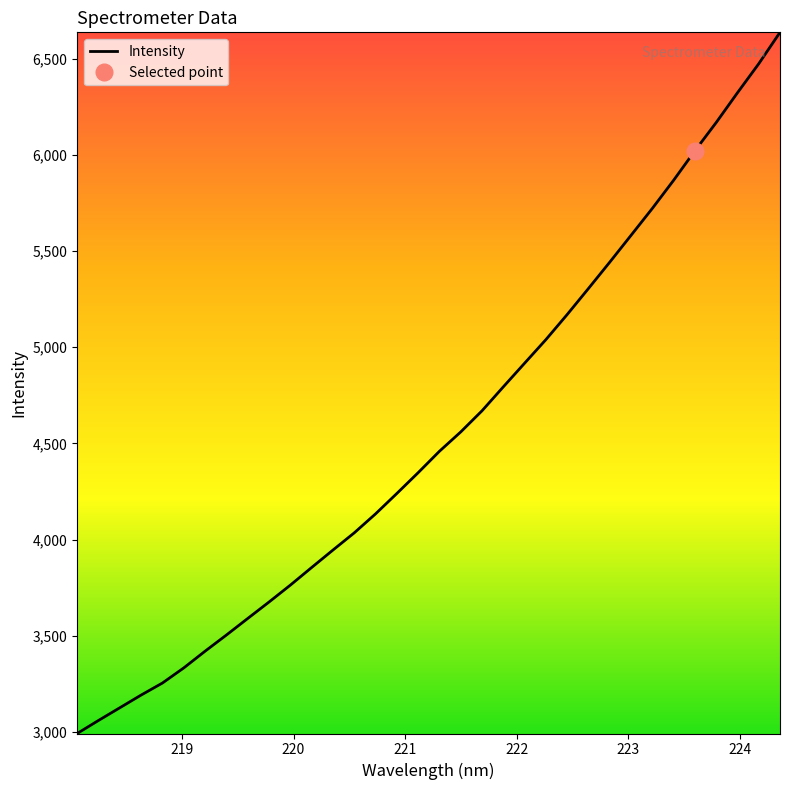

True or false: the data has more than 2 interior local peaks.

False